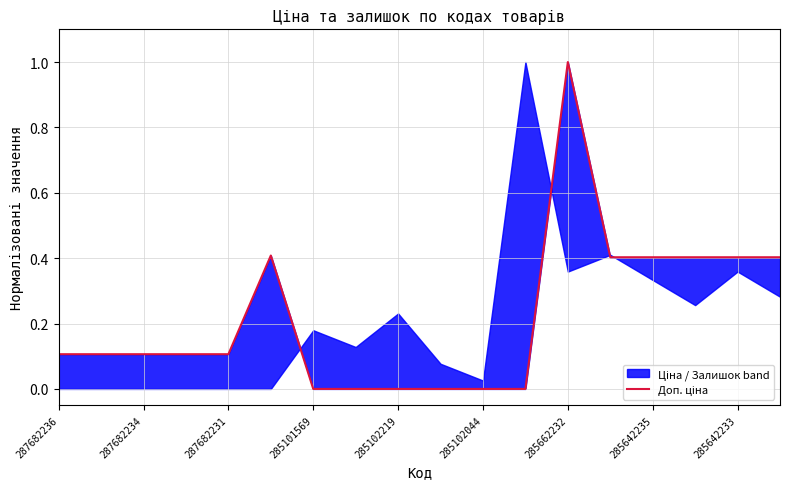

Does the chart have visible grid lines?

Yes